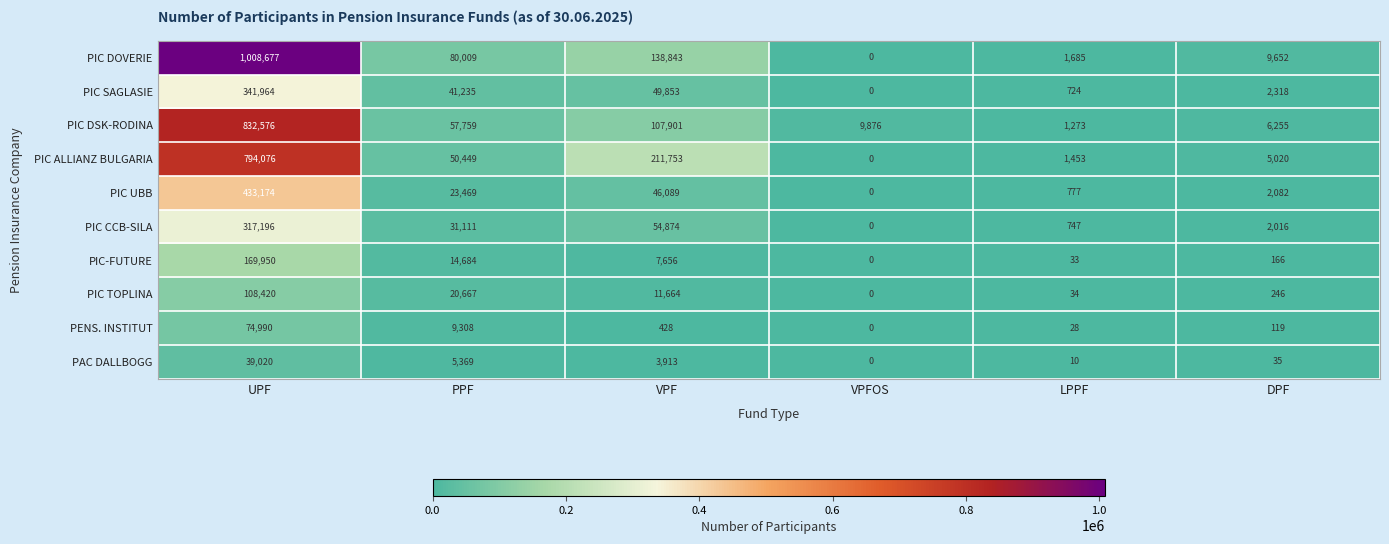

Which series has the largest total across all categories?

PIC DOVERIE